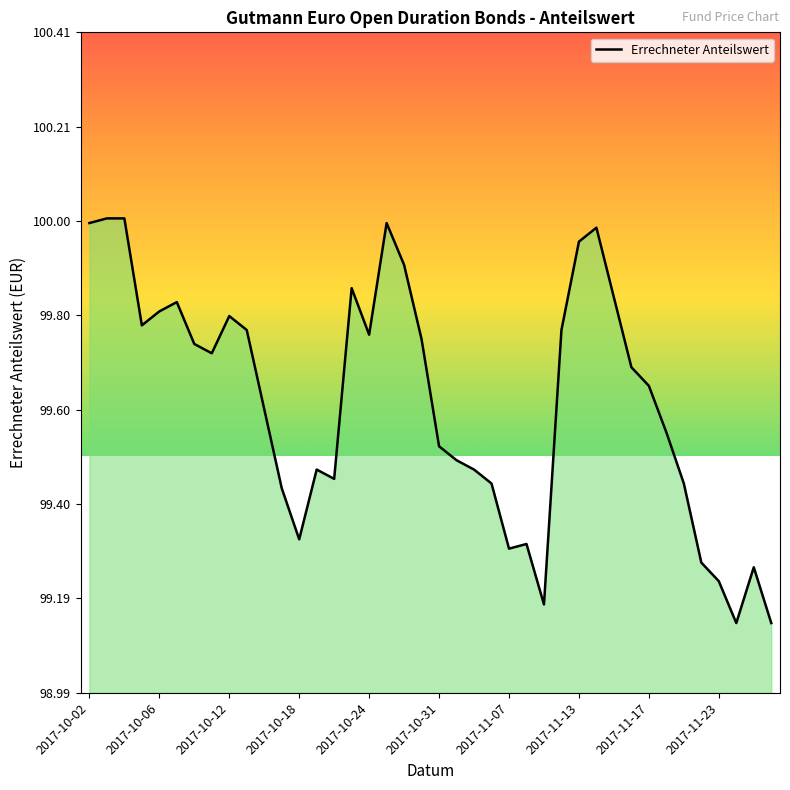

What is the difference between the maximum and minimum values?

0.9